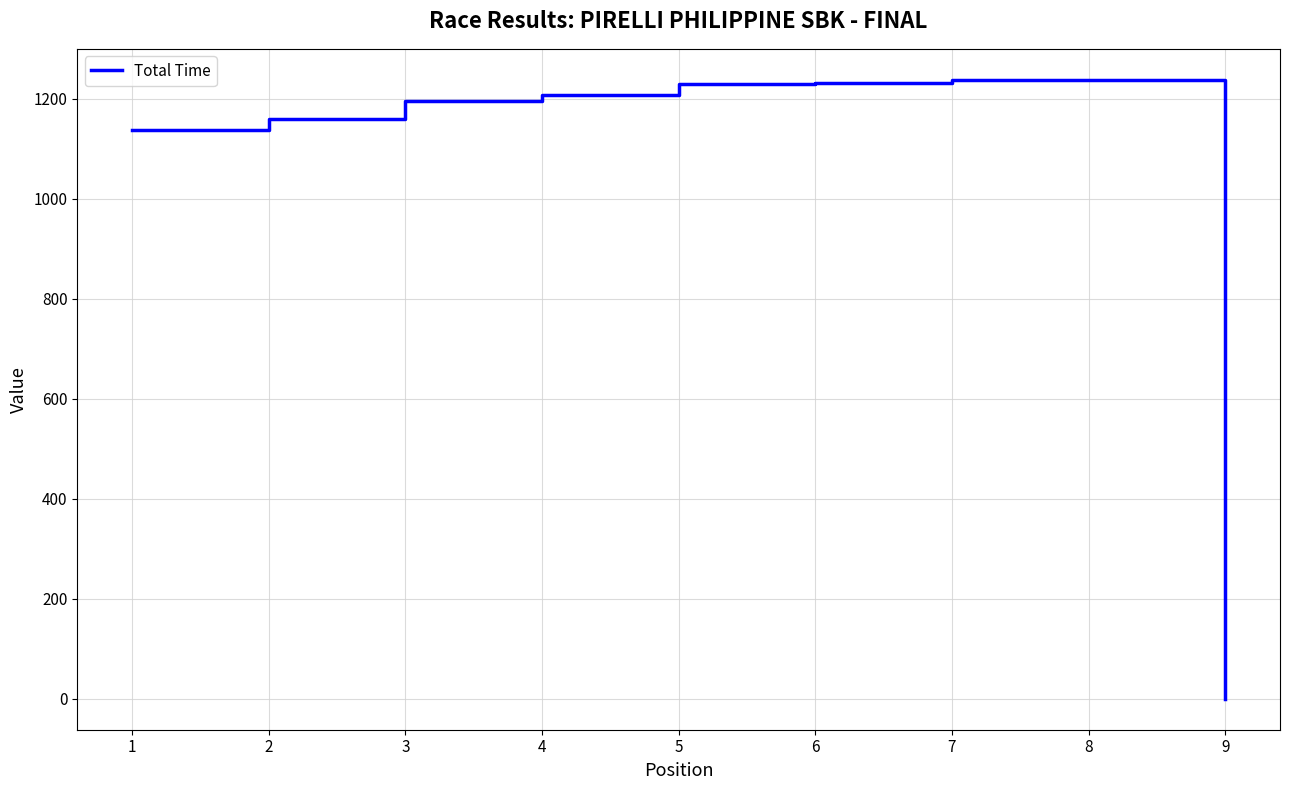

Is it true that the value at 7 is 1237.4?

True